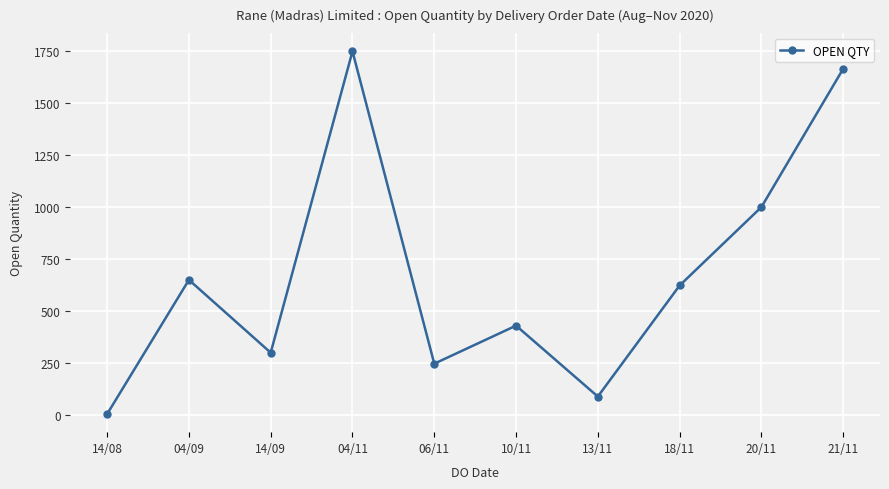

What is the average value?

676